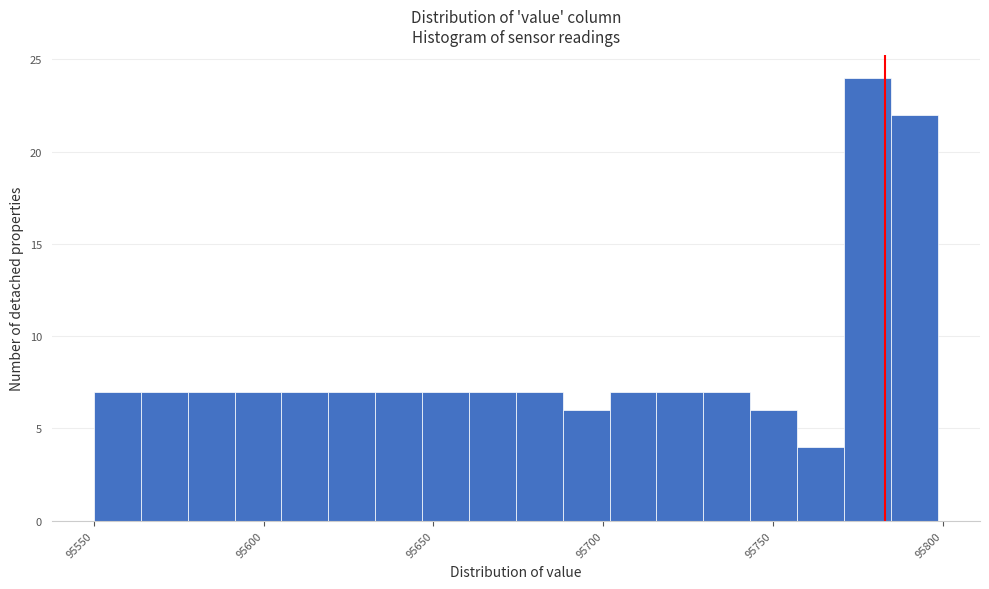

Around what value on the x-axis is the tallest bar? Give the approximate position of its centre, as read against the axis.

95780